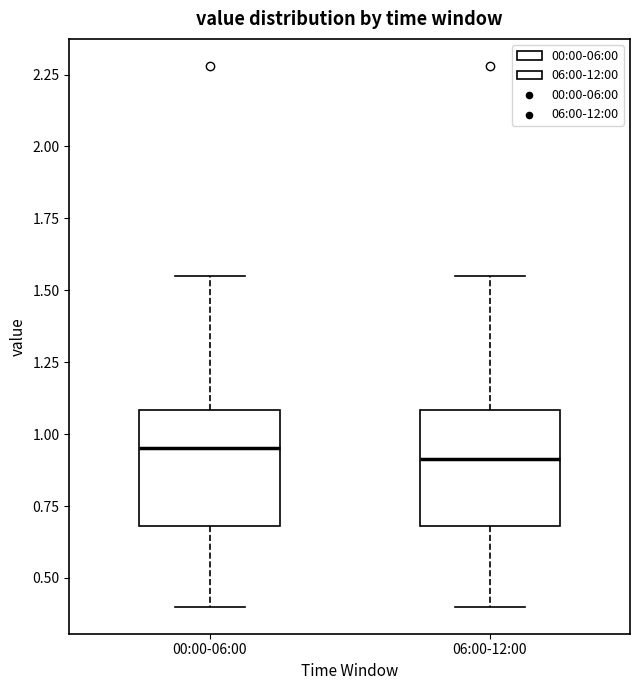

Where does the lower whisker of the box for 06:00-12:00 end on the y-axis? The values are not printed on the chart, so give them approximately, as read against the axis.

0.40